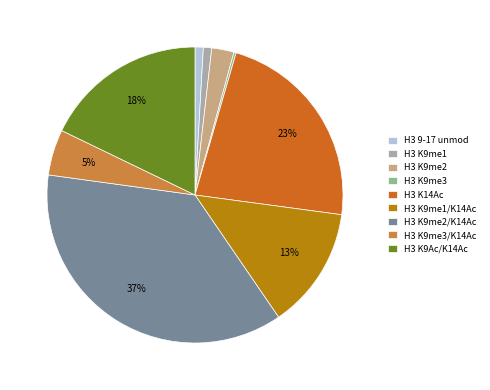

True or false: H3 K9Ac/K14Ac accounts for 18% of the total.

True